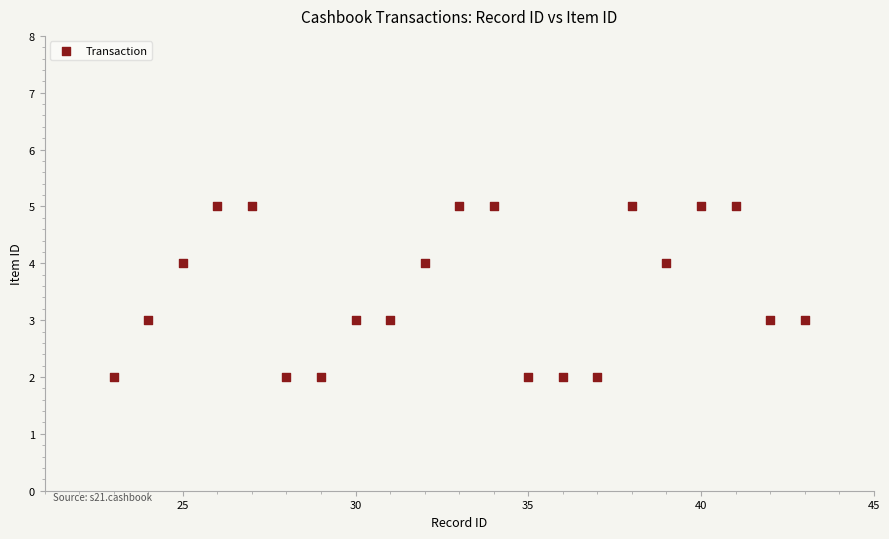

What is the range of X values (max minus min)?

20